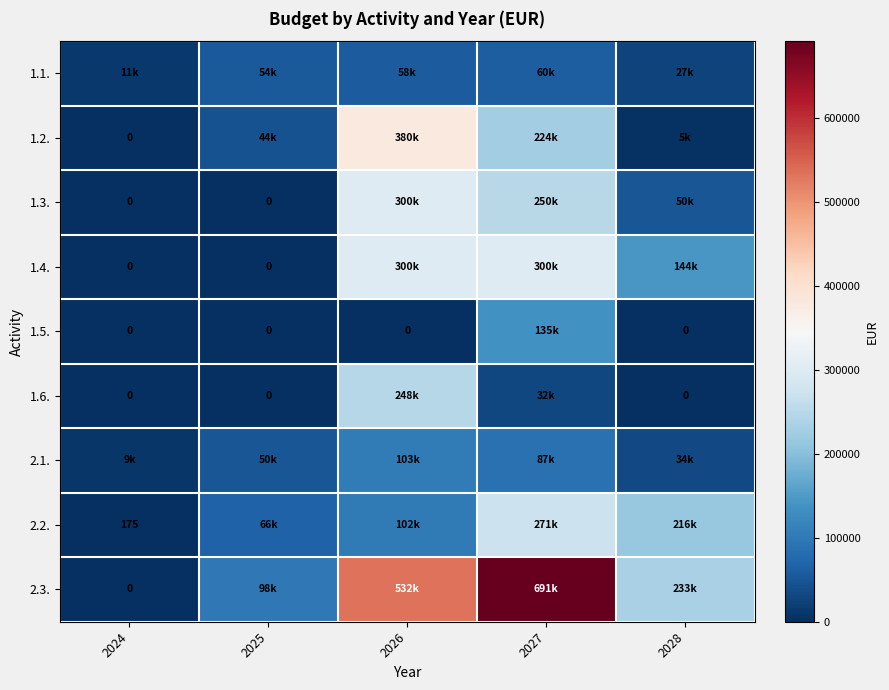

What is the difference between the 1.5. values at 2025 and 2027?

135000.0